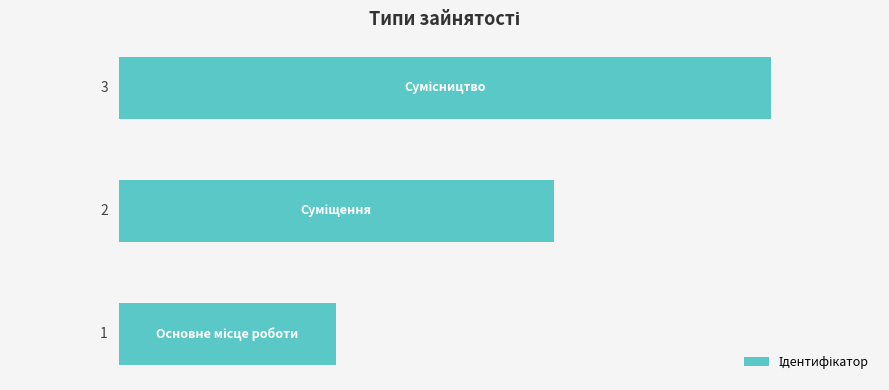

Count the values in the range 1 to 3.

3